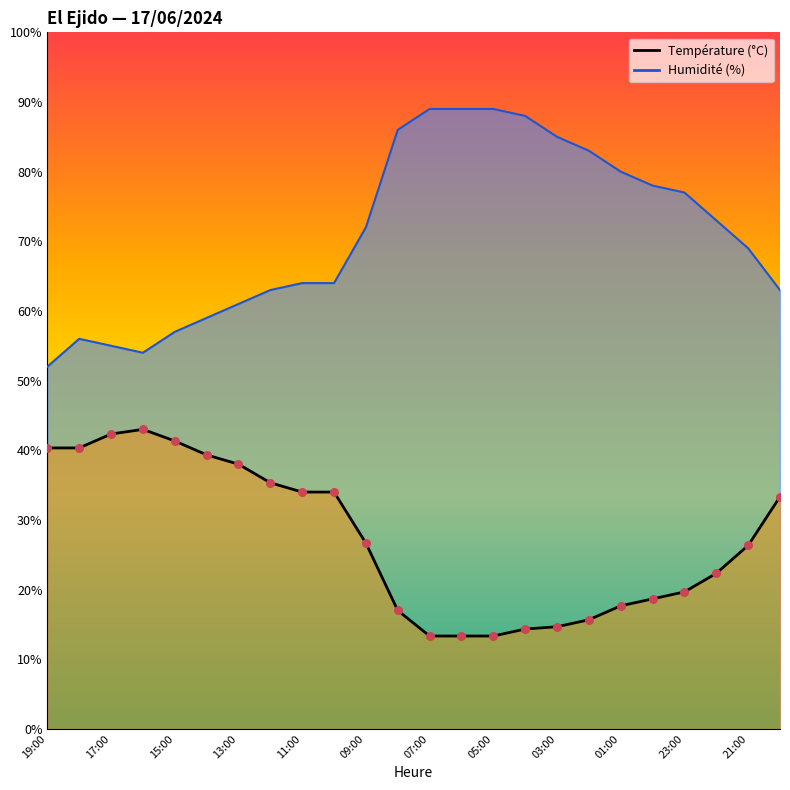

Which series contains the lowest Y value?

Température (ºC)